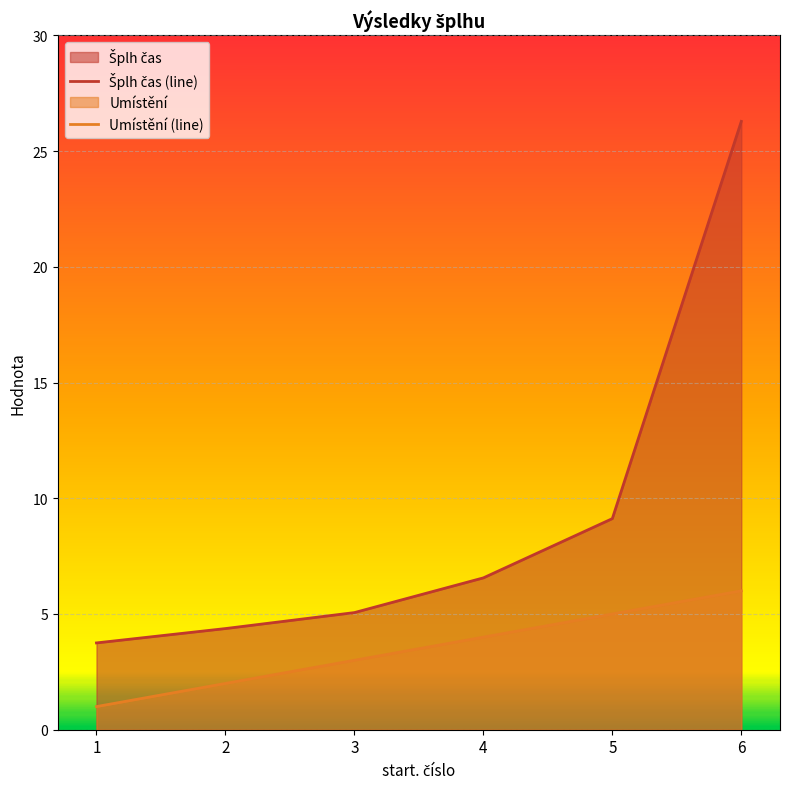

What is the approximate value of Umístění (line) at 1?

1.0